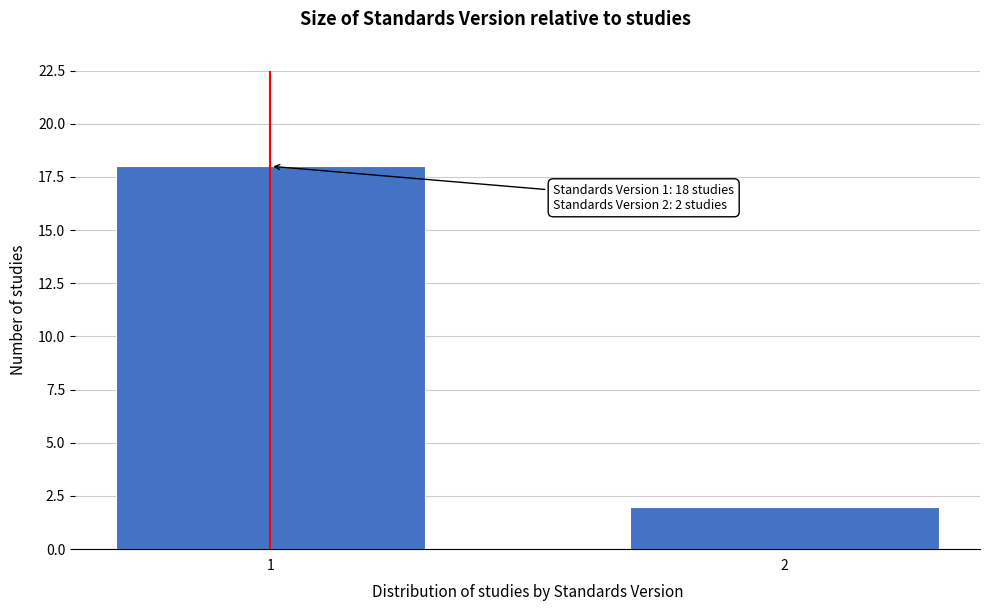

Reading left to right, extract all data points from this chart.

18	2